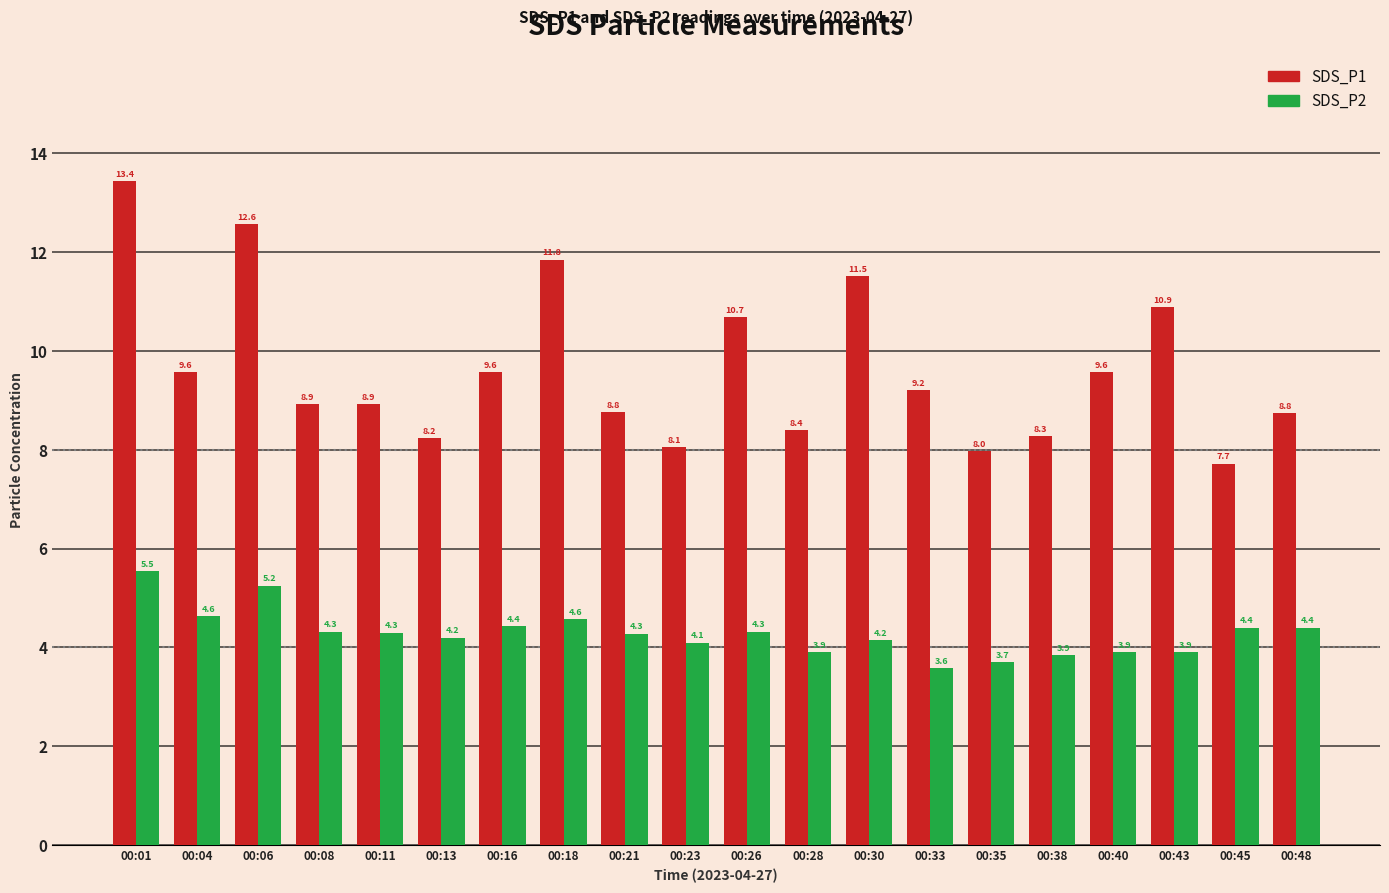

What is the maximum value shown in the chart?

13.4